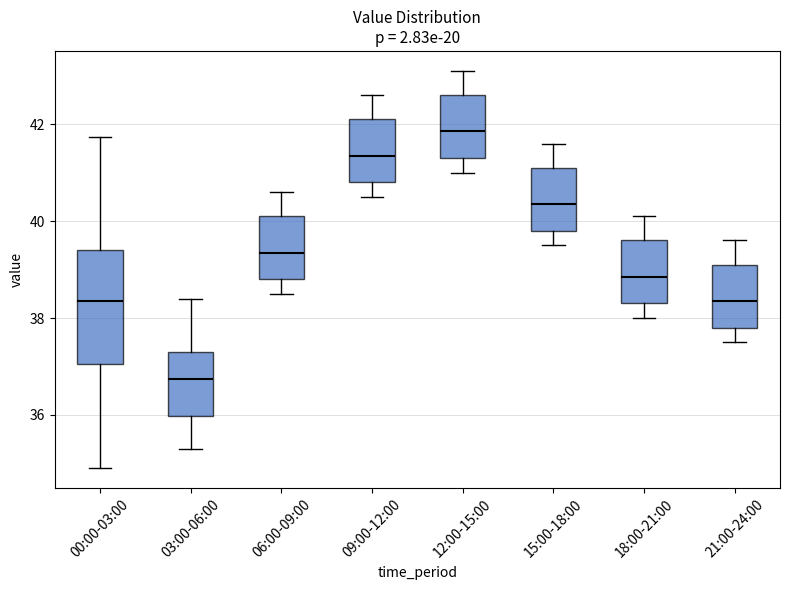

Where does the median line of the box for 18:00-21:00 sit on the y-axis? The values are not printed on the chart, so give them approximately, as read against the axis.

38.8